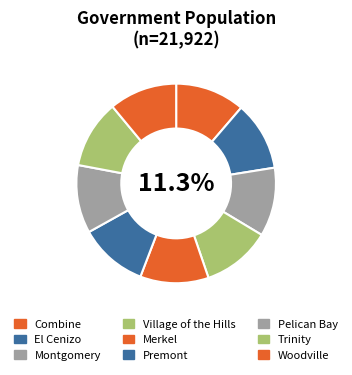

Which slice is the largest?

Combine